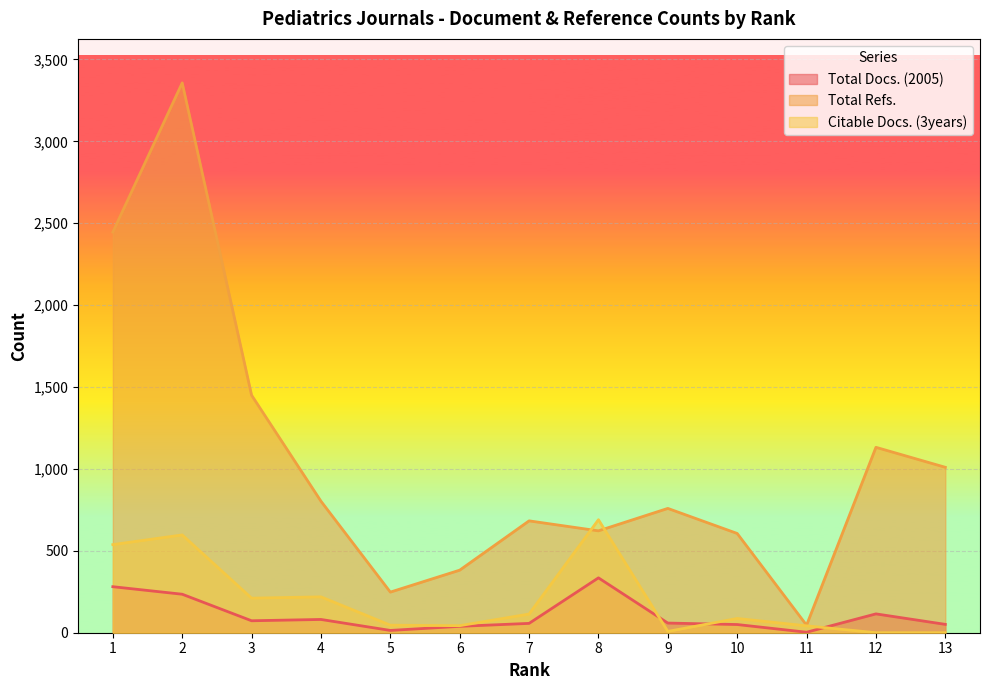

Read the Total Docs. (2005) value at 4, to the nearest 5.

80